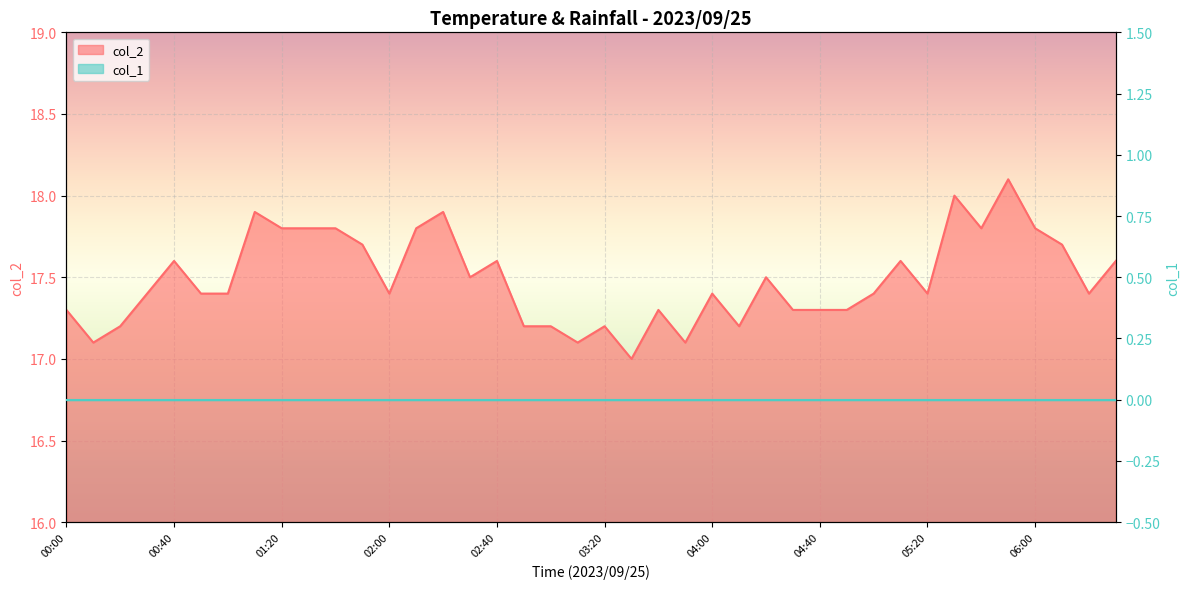

True or false: the data shows 17.9 at 02:20.

True